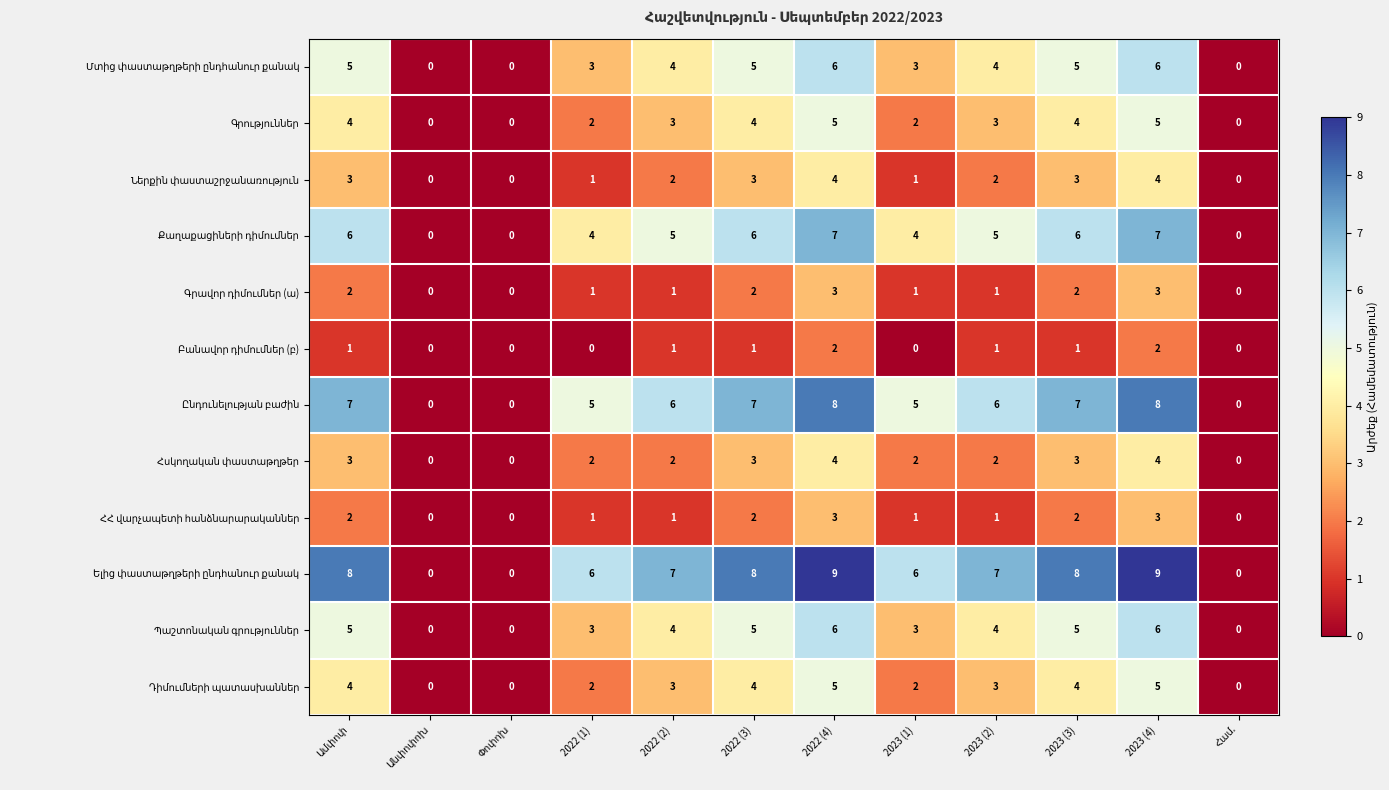

What is the difference between the highest and lowest values at 2022 (4)?

7